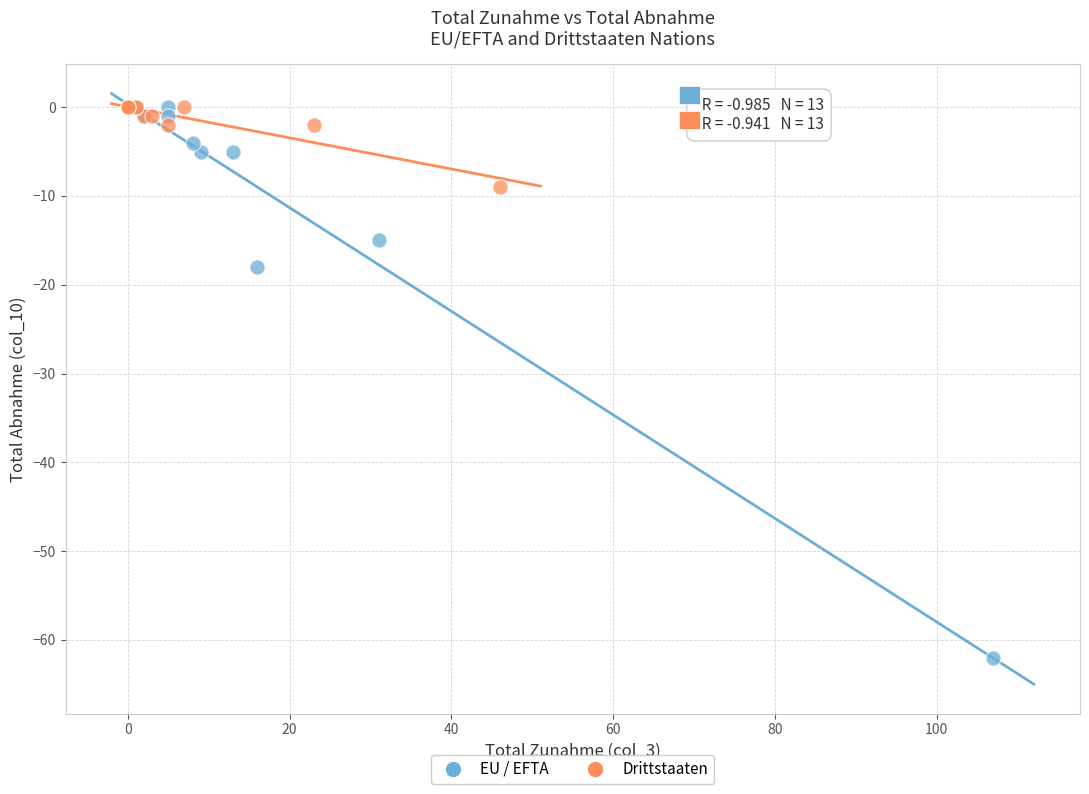

What are all the series names shown in the legend?

EU / EFTA, Drittstaaten